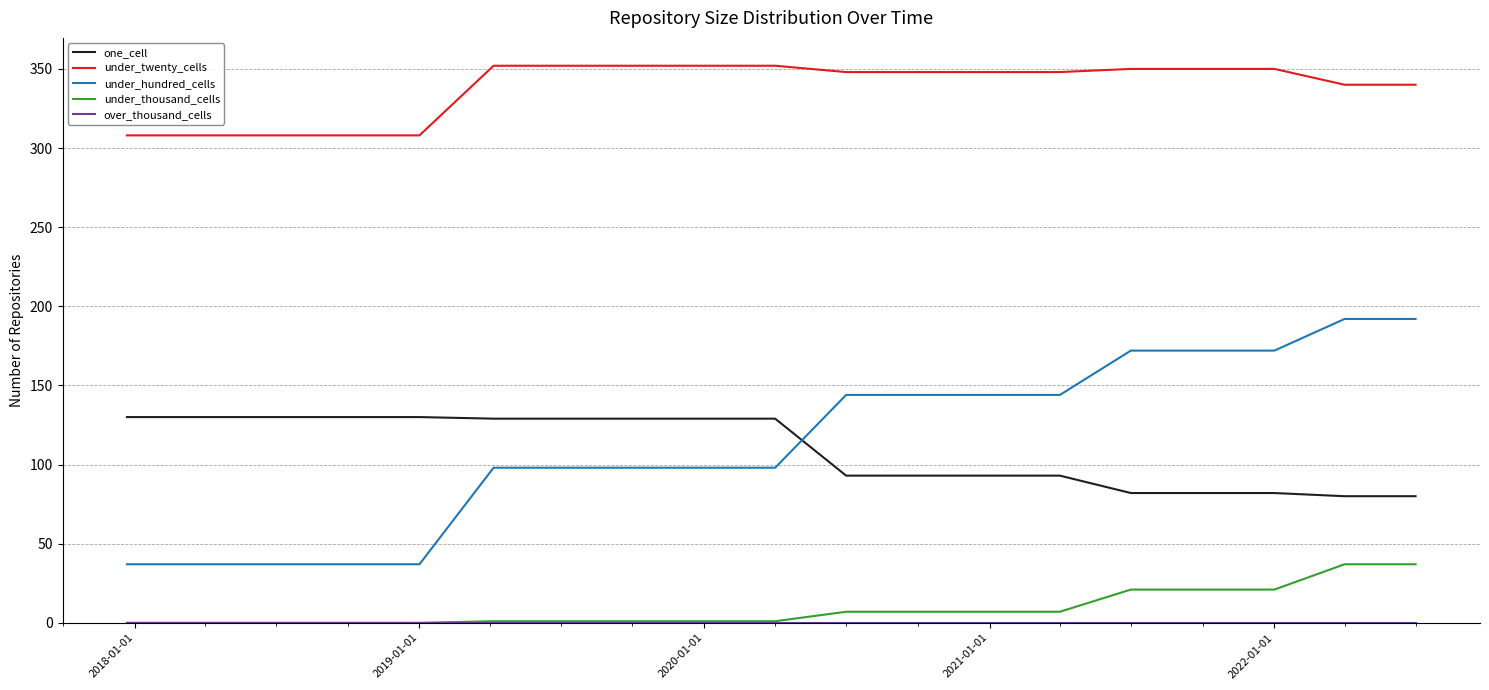

Which series has the largest total across all categories?

under_twenty_cells